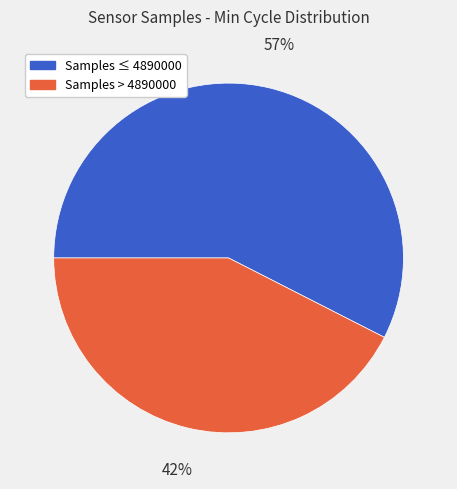

Does any single category account for the majority?

Yes